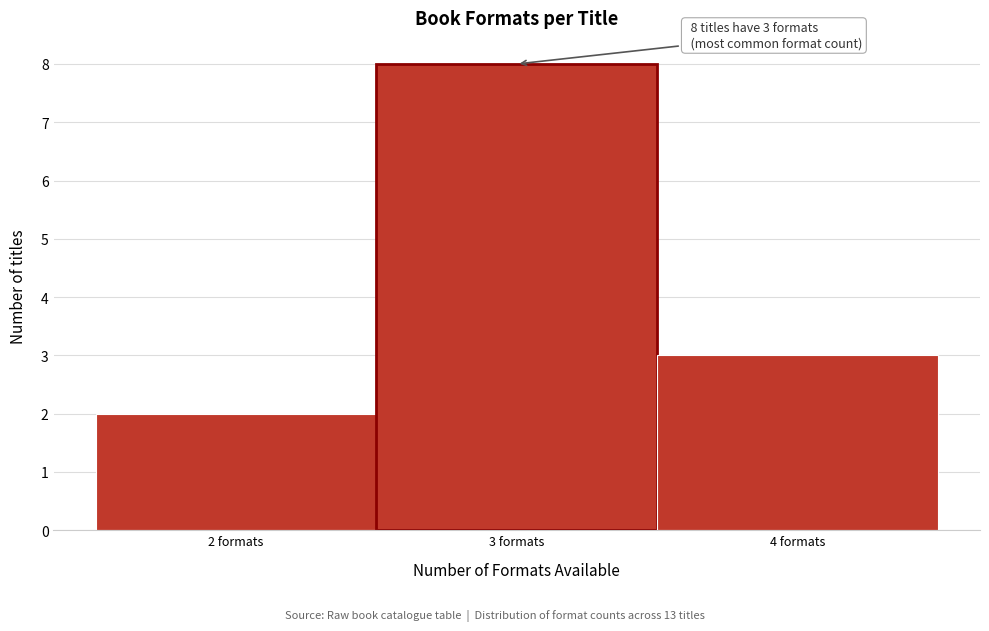

Over which range of the x-axis is the bar tallest?

2.5 to 3.5